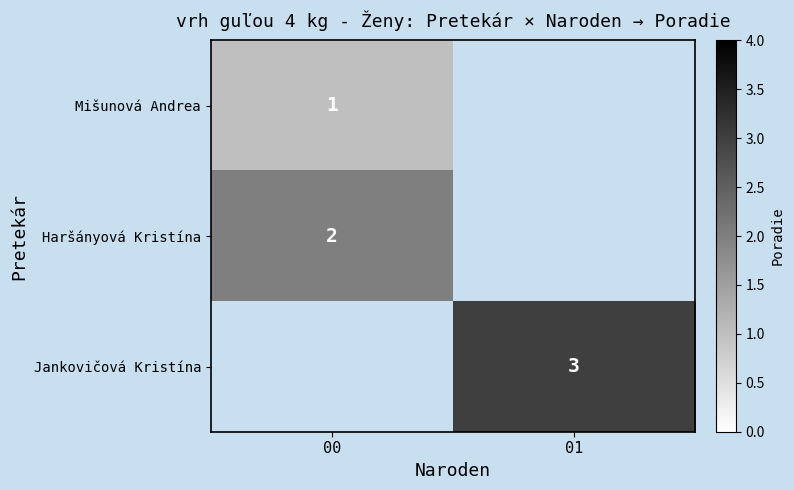

What is the greatest value displayed?

3.0